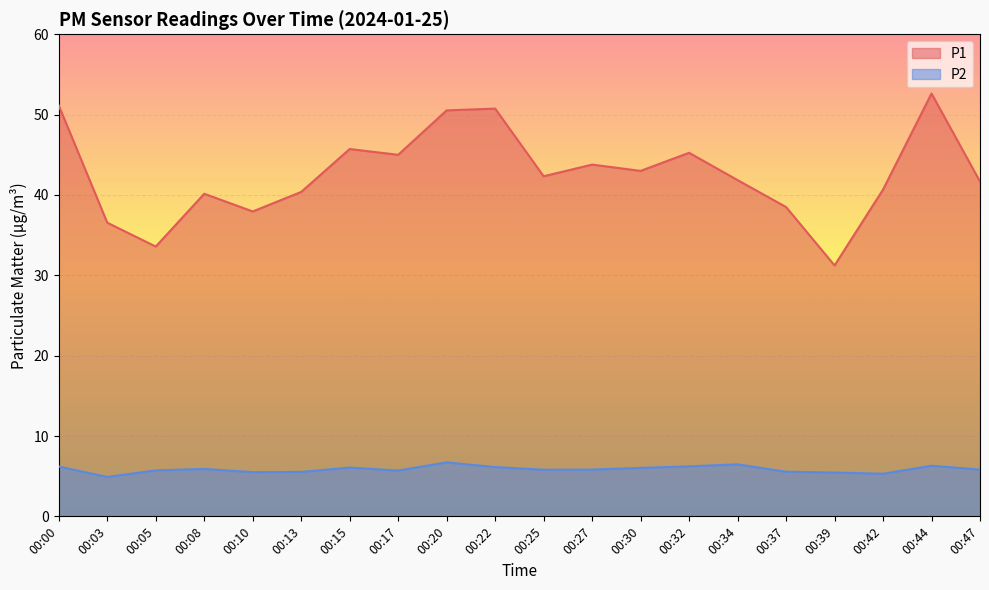

Rank the series at 00:30 from highest to lowest value.

P1, P2